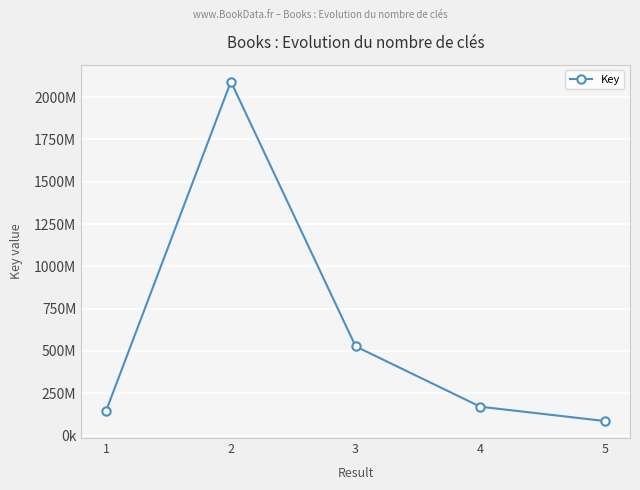

Rank the categories by value from highest to lowest.

2, 3, 4, 1, 5